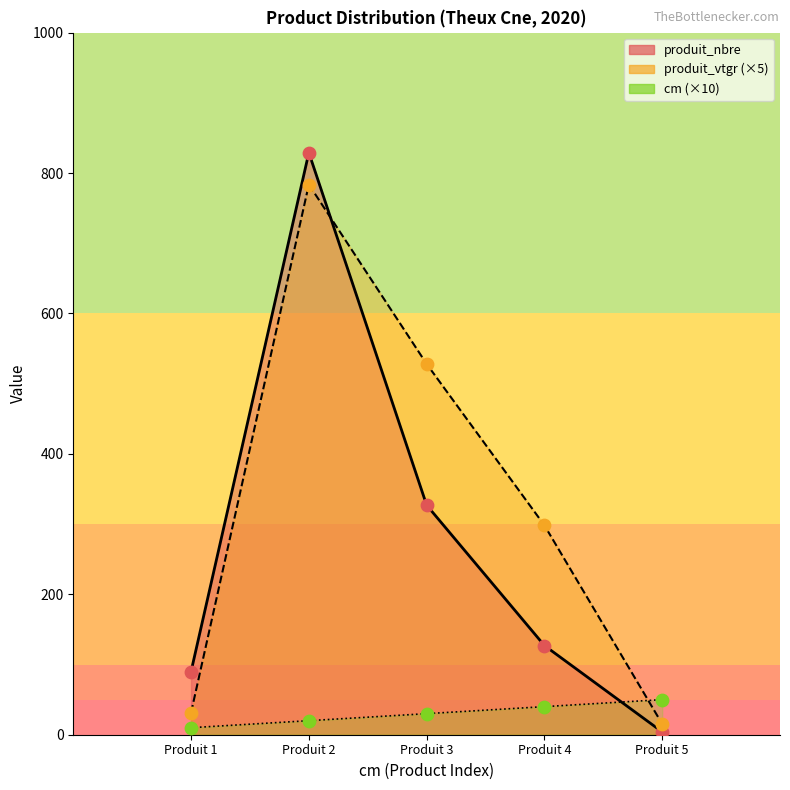

Which series reaches the maximum Y coordinate?

produit_nbre